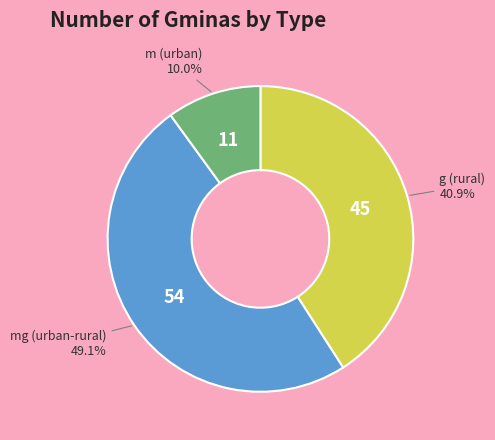

What is the largest slice in the pie chart?

mg (urban-rural)